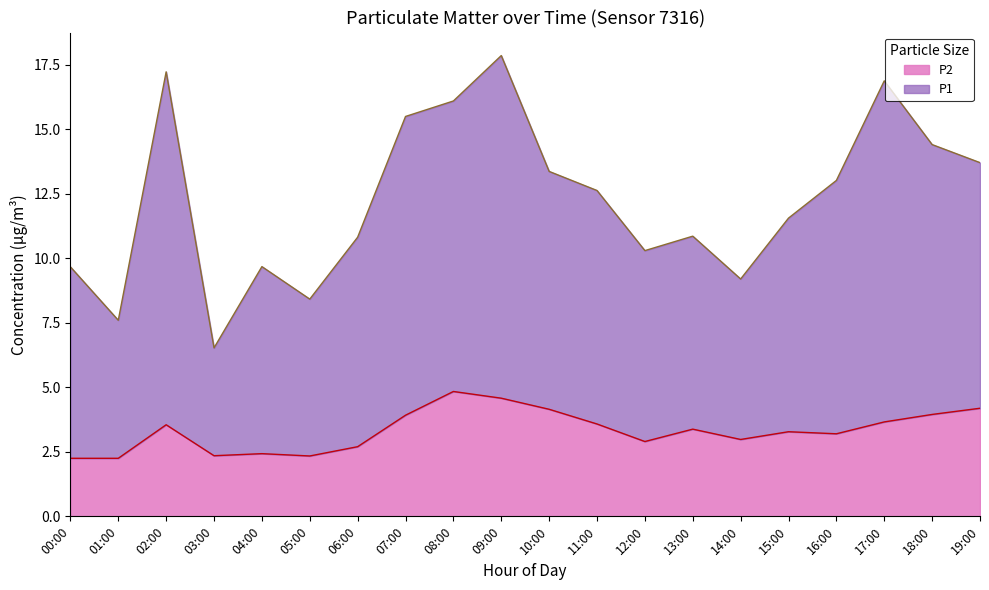

Is the value of P2 at 02:00 greater than the value of P1 at 09:00?

No